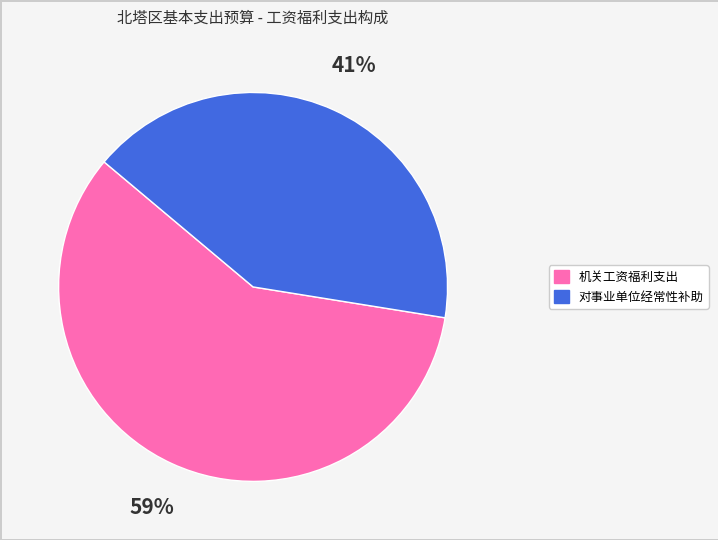

Is the sum of 机关工资福利支出 and 对事业单位经常性补助 greater than half?

Yes